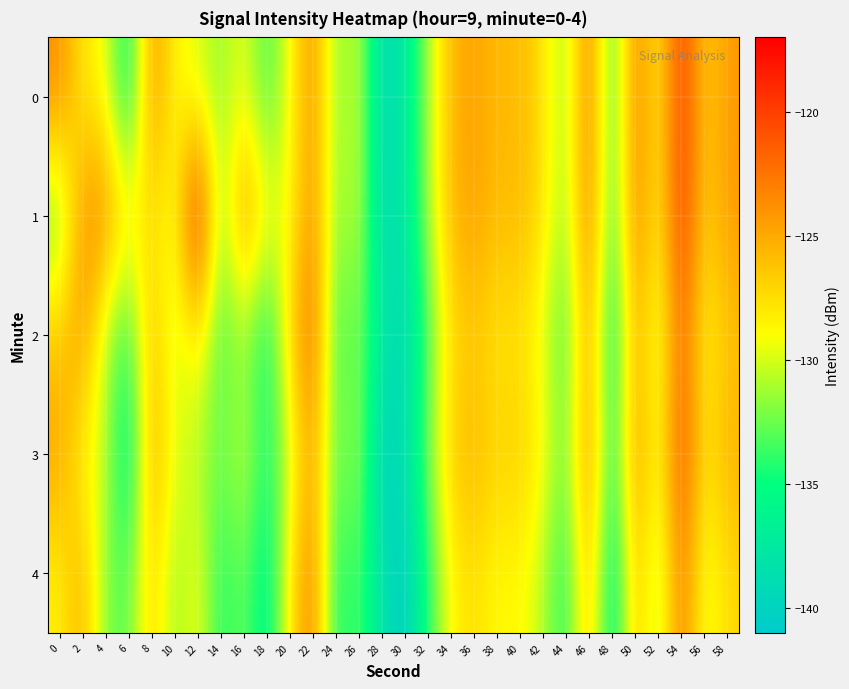

Which label corresponds to the largest value in the chart?

12